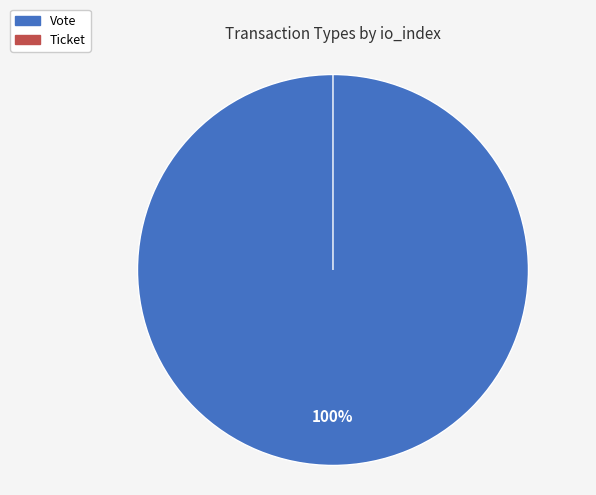

Does any single category account for the majority?

Yes